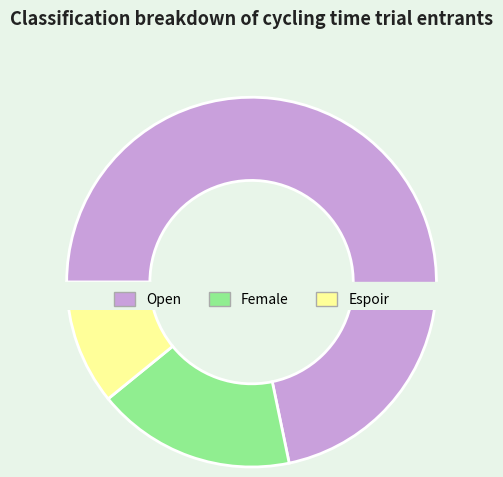

Which slice is the largest?

Open